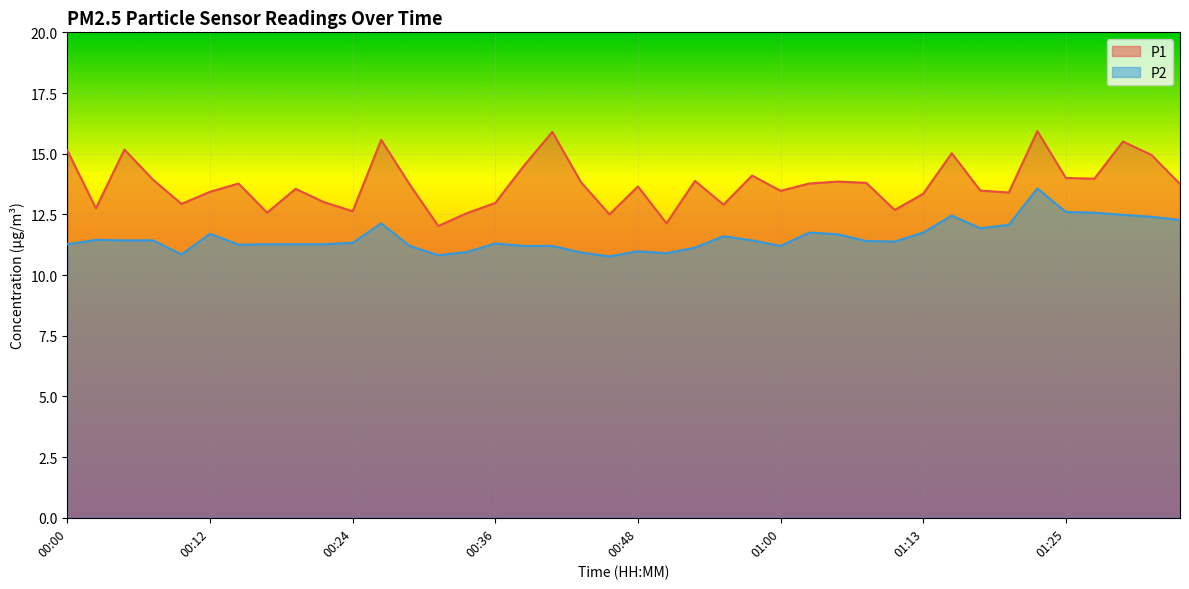

How many data points in P1 are above 13?

28